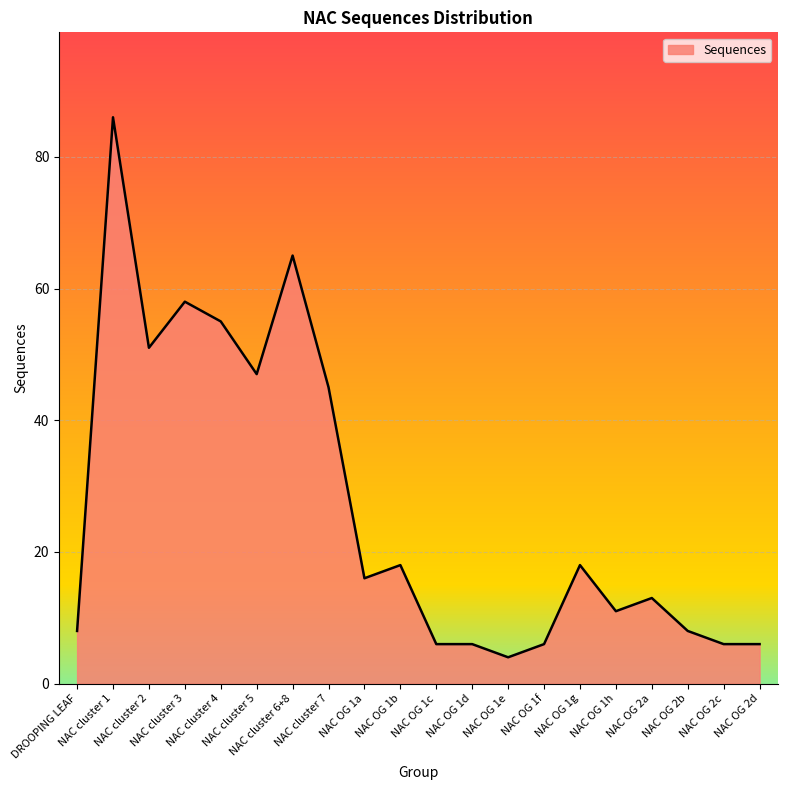

At which category does the data reach its first local valley?

NAC cluster 2